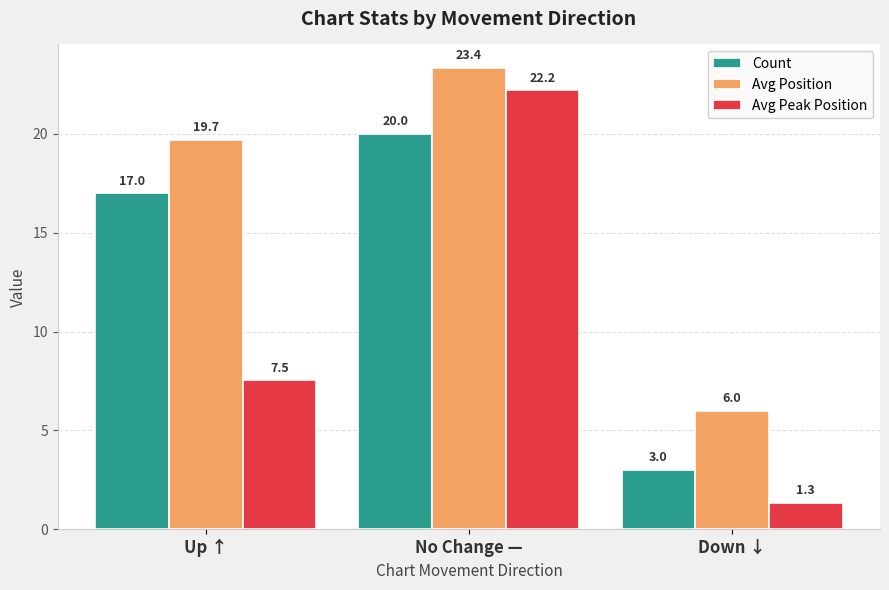

Which series has the largest total across all categories?

Avg Position